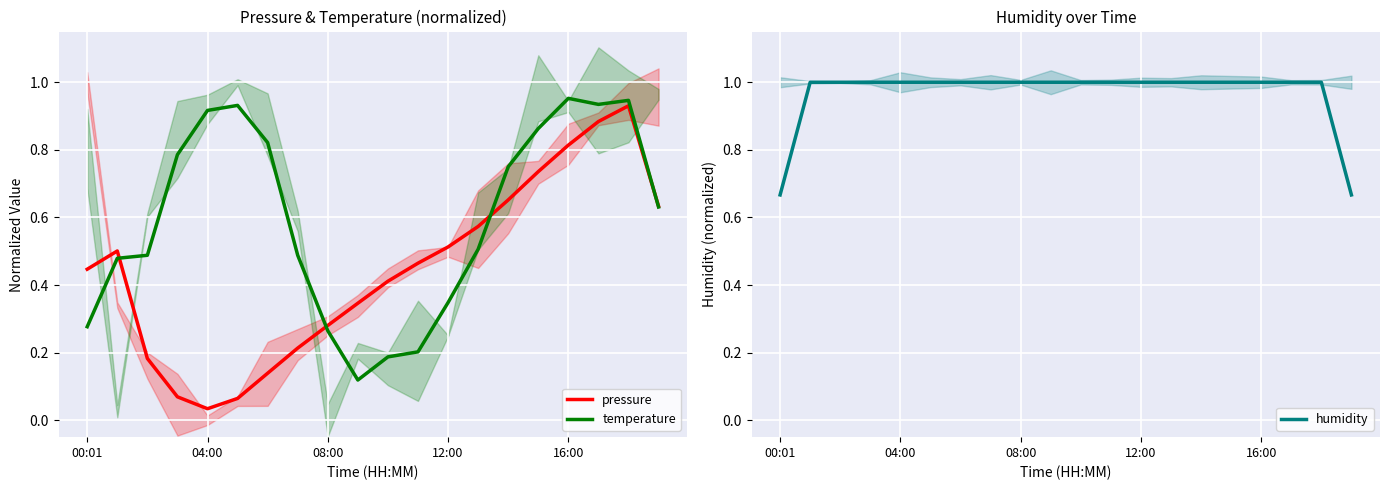

How many data points does each series have?

20